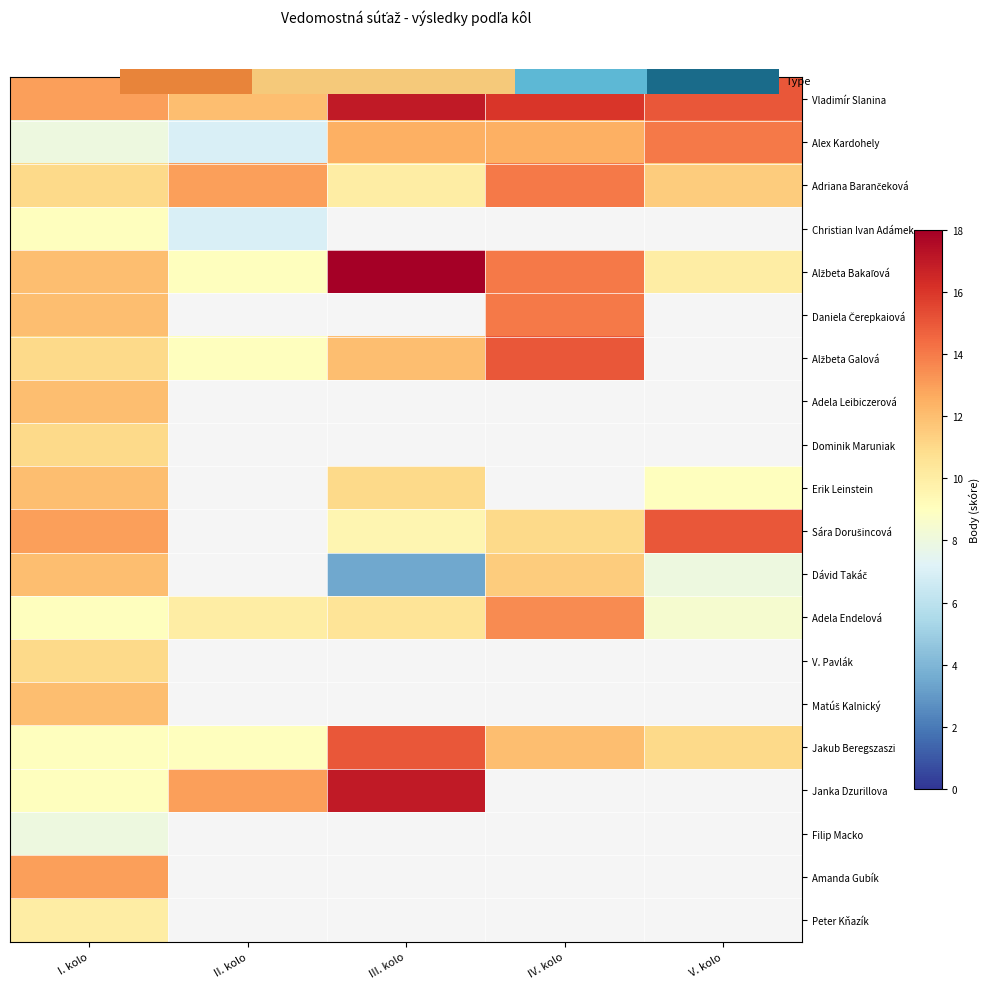

How many values in the Janka Dzurillova series are below 17?

2